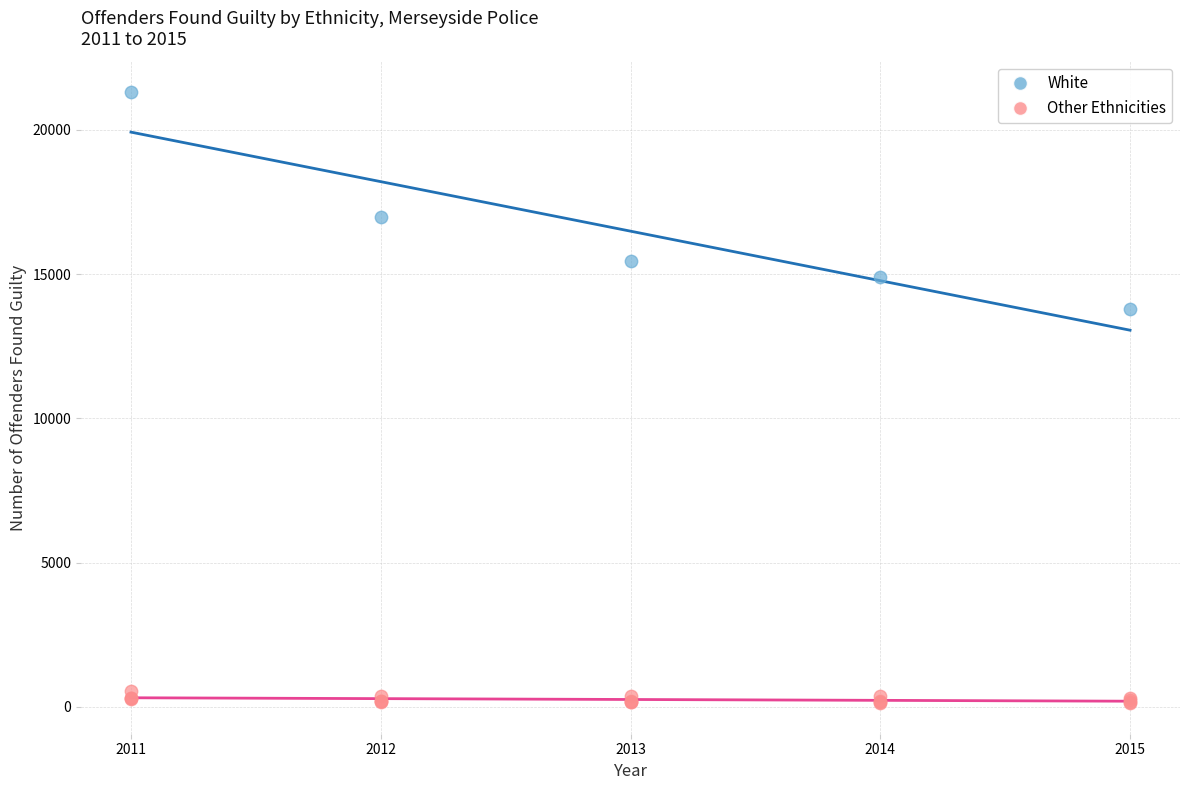

Which series reaches the minimum Y coordinate?

Other Ethnicities